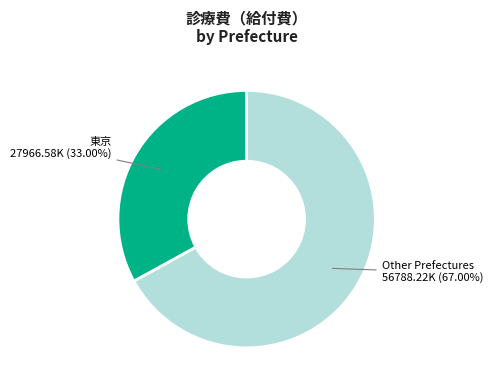

Does any single category account for the majority?

Yes